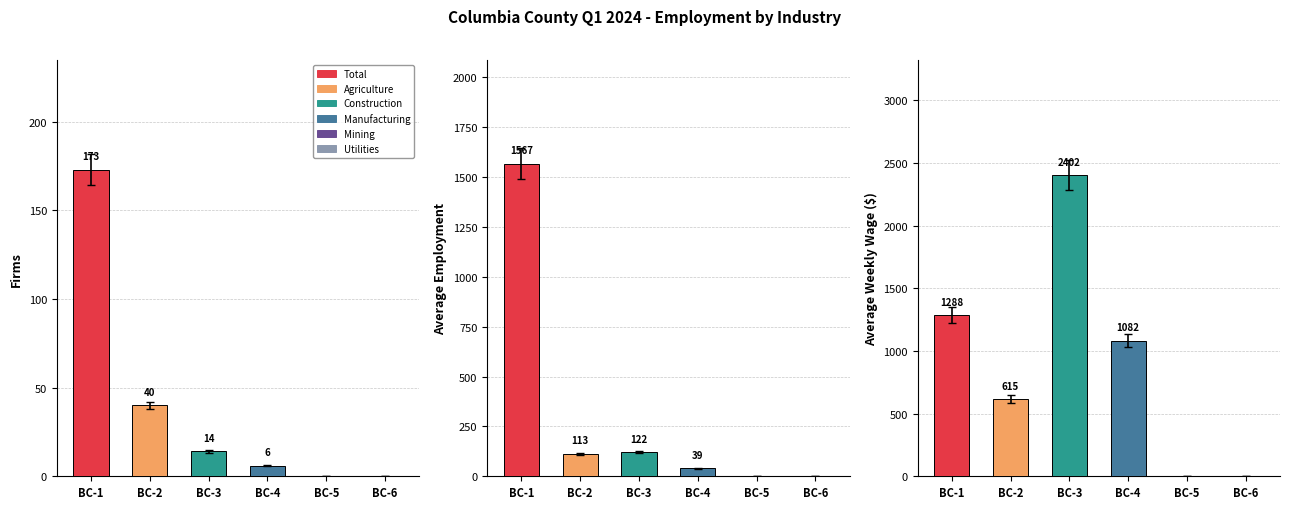

Reading right to left, transcribe all the data shown in this chart.

Firms: Utilities=0	Mining=0	Manufacturing=6	Construction=14	Agriculture=40	Total=173
Average Employment: Utilities=0	Mining=0	Manufacturing=39	Construction=122	Agriculture=113	Total=1567
Average Weekly Wage: Utilities=0	Mining=0	Manufacturing=1082	Construction=2402	Agriculture=615	Total=1288